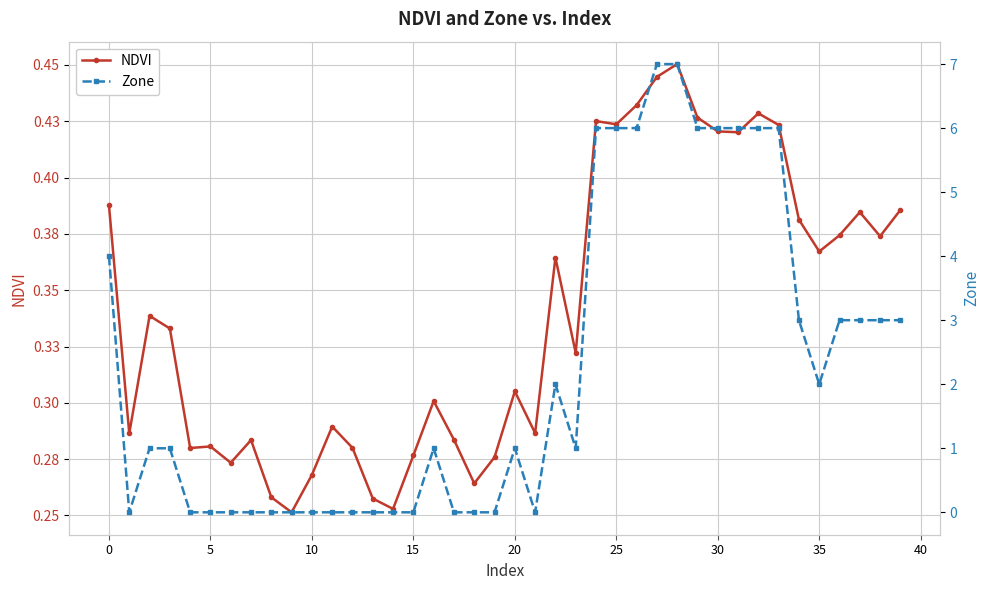

How many distinct data groups are displayed?

2